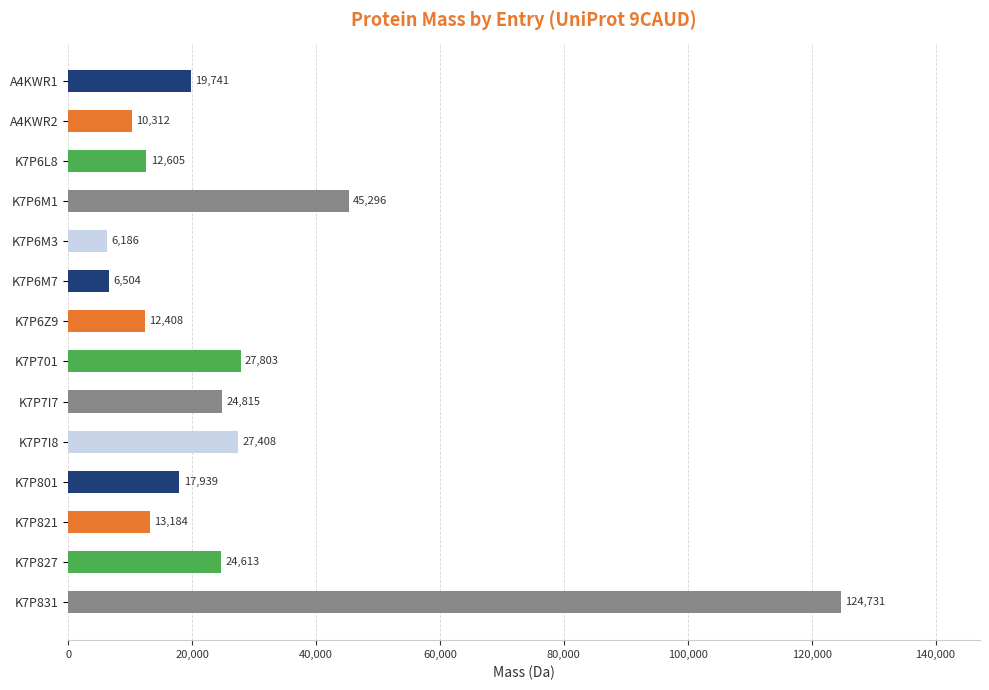

What is the minimum value shown in the chart?

6185.6